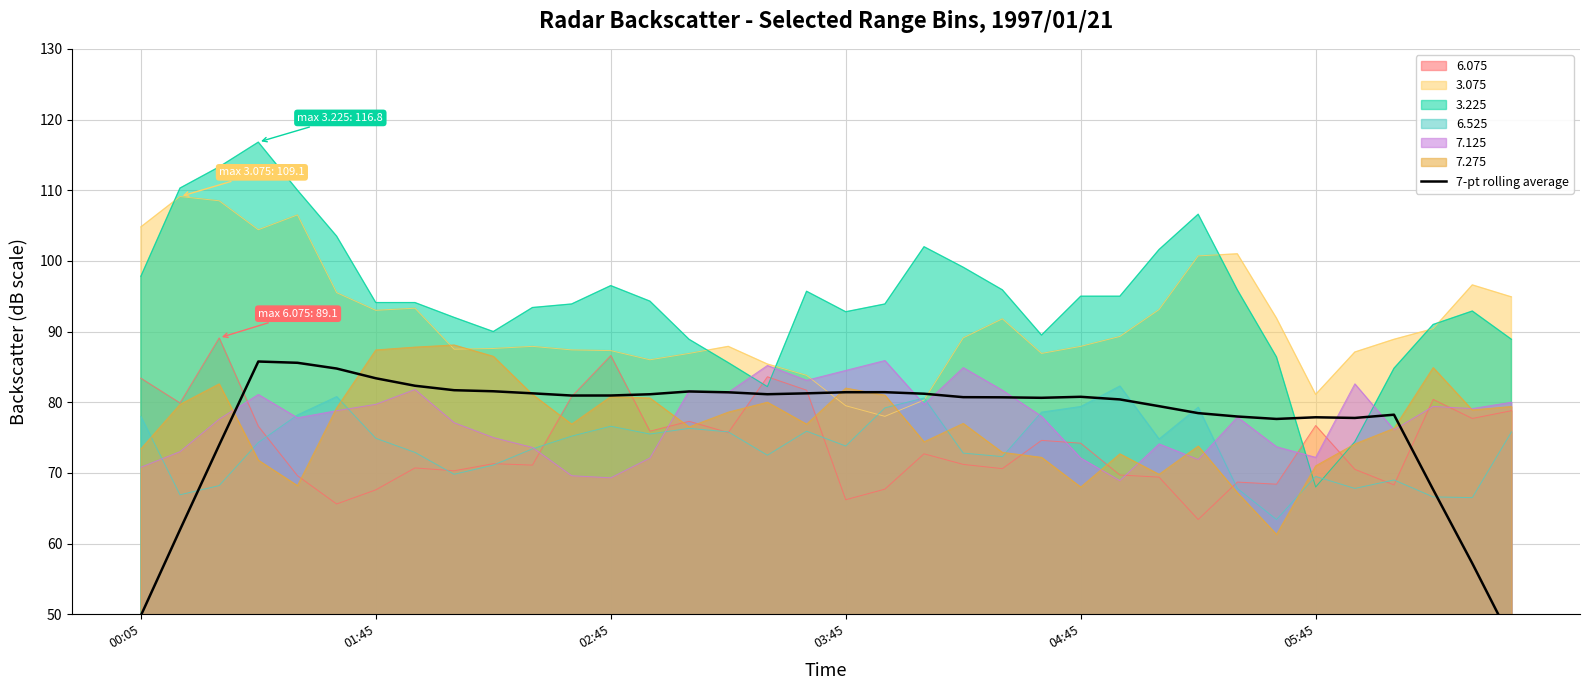

Reading left to right, what are all the values shown in this chart?

49.8	61.9	73.9	85.8	85.6	84.8	83.4	82.3	81.7	81.5	81.3	80.9	80.9	81.1	81.5	81.4	81.1	81.3	81.4	81.4	81.2	80.7	80.7	80.6	80.8	80.4	79.4	78.5	78.0	77.6	77.9	77.8	78.2	67.6	57.2	46.3